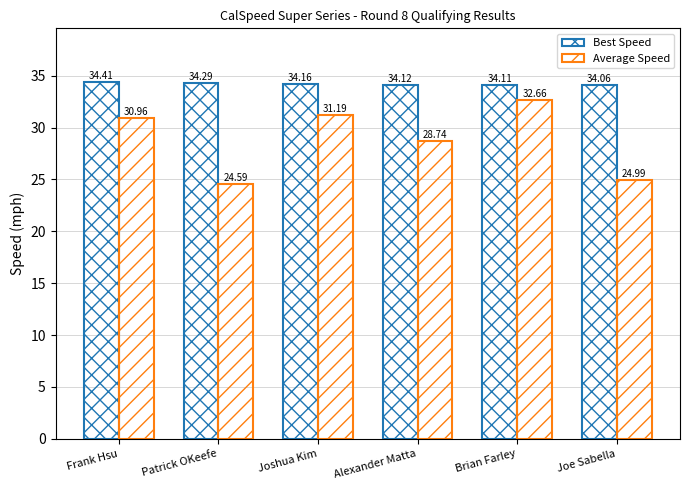

How many groups of bars are there?

6